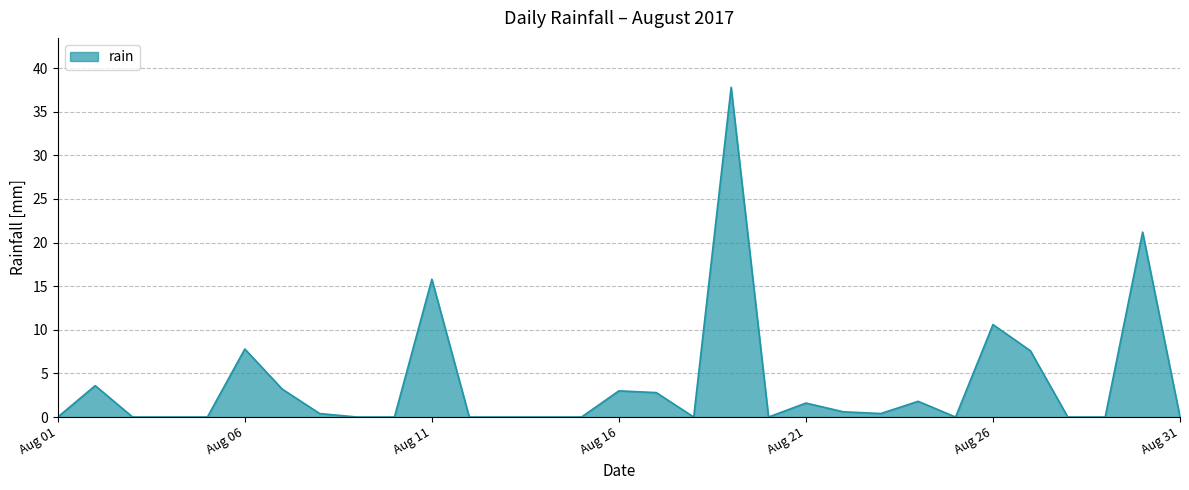

What is the greatest value displayed?

37.8